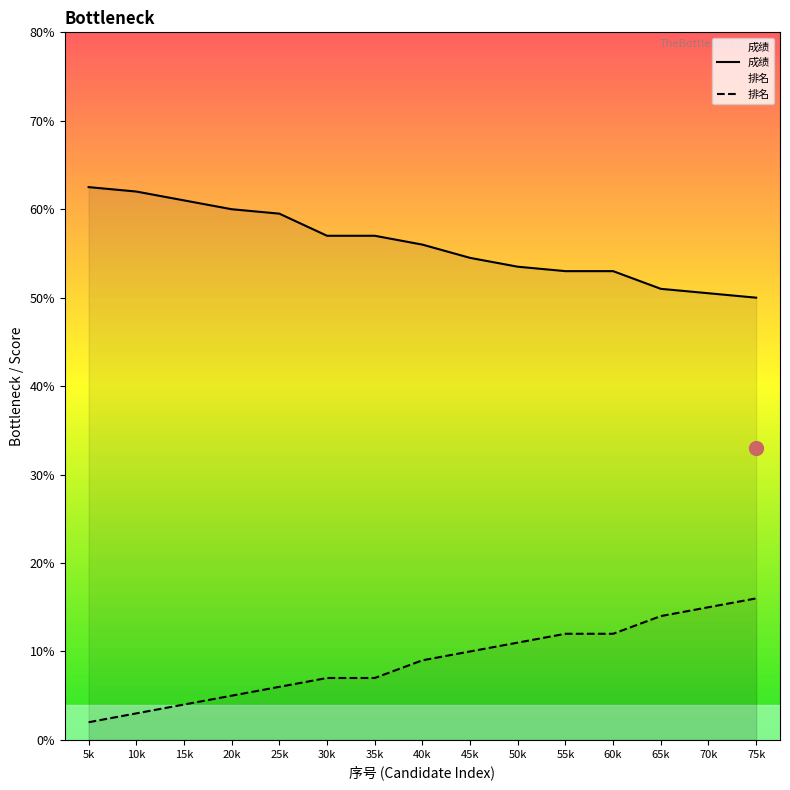

Reading right to left, transcribe all the data shown in this chart.

成绩: 50.0	50.5	51.0	53.0	53.0	53.5	54.5	56.0	57.0	57.0	59.5	60.0	61.0	62.0	62.5
排名: 16.0	15.0	14.0	12.0	12.0	11.0	10.0	9.0	7.0	7.0	6.0	5.0	4.0	3.0	2.0